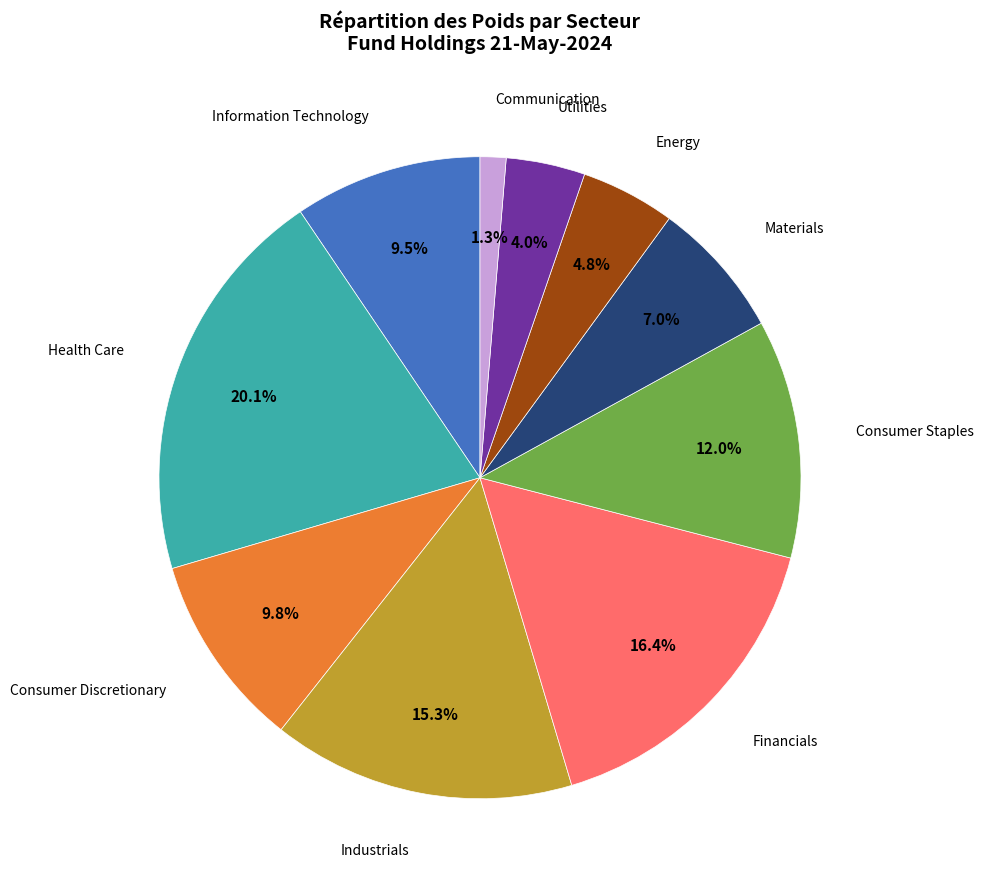

Does any single category account for the majority?

No